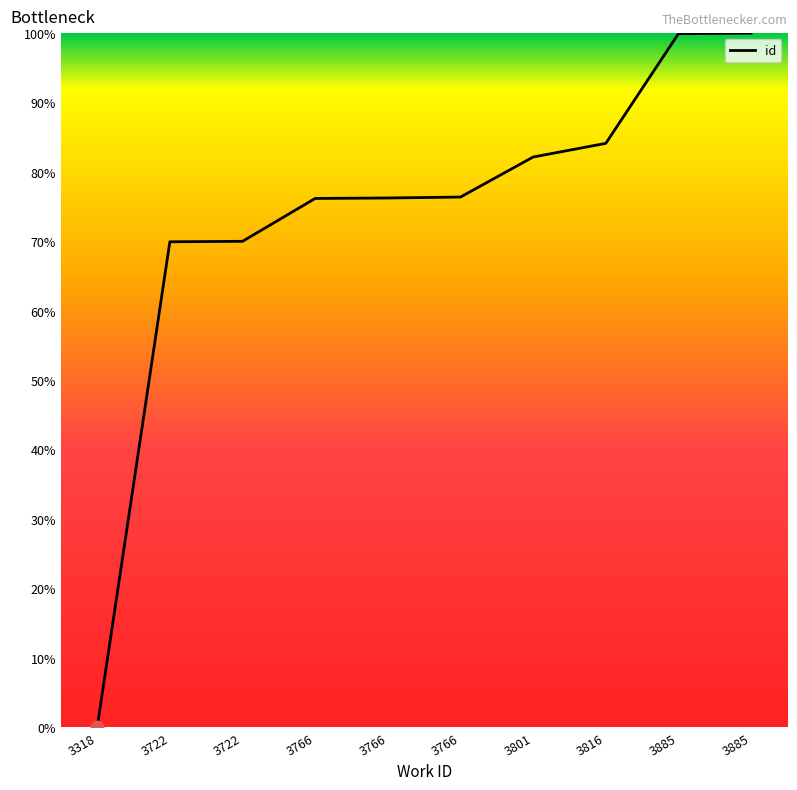

Which has a higher value, 3801 or 3766?

3801